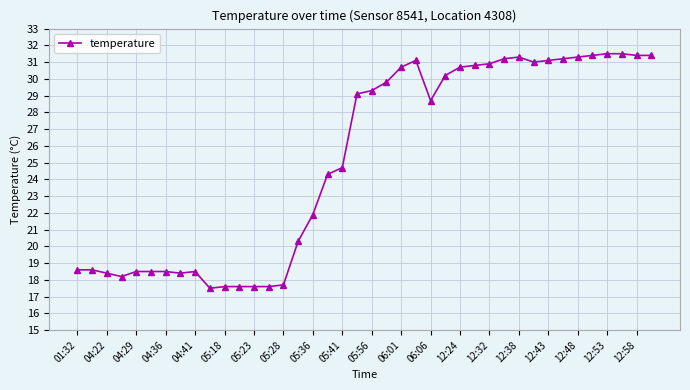

What is the difference between the maximum and minimum values?

14.0